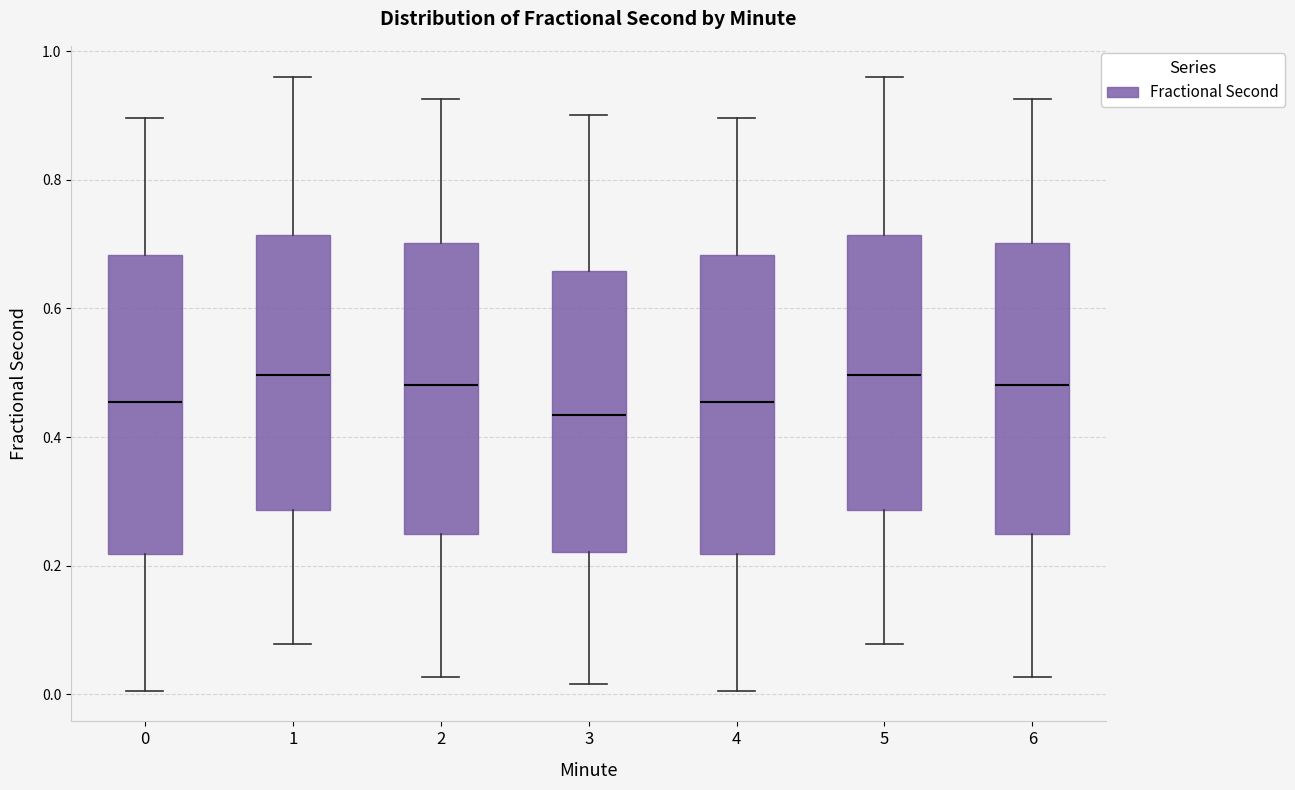

Which box's median line is the lowest?

3